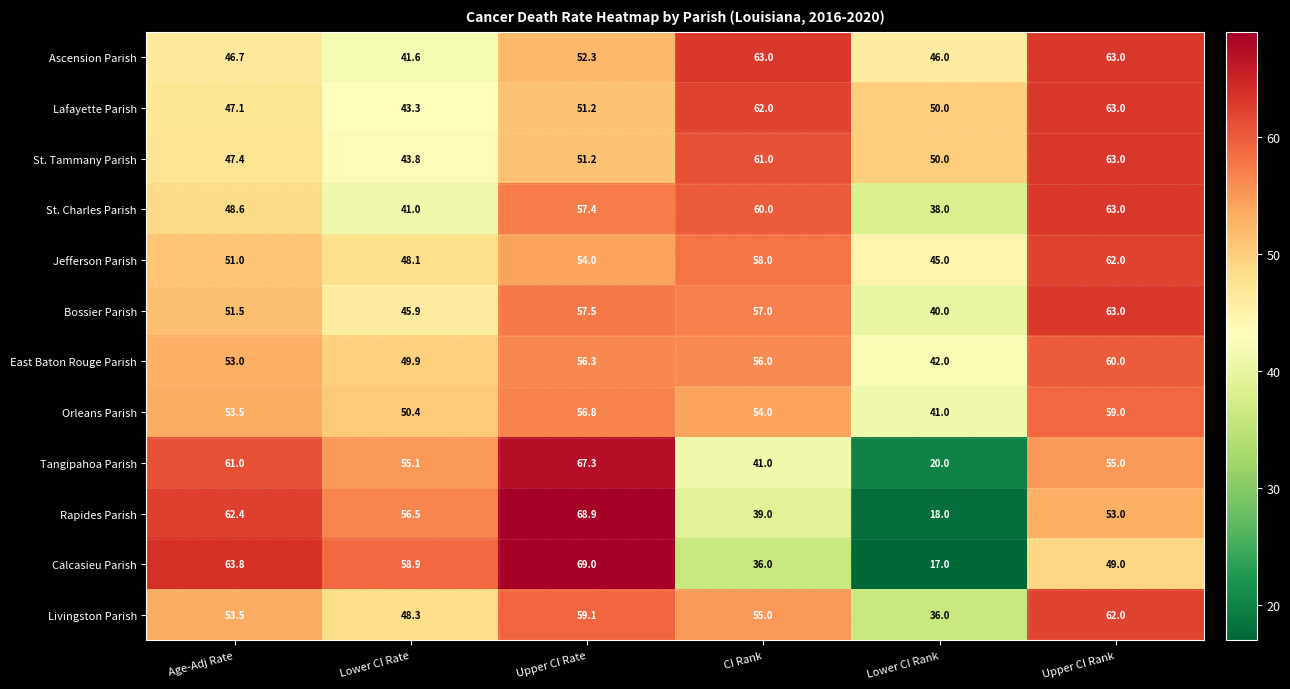

The value of St. Tammany Parish at Age-Adj Rate is 30.9. True or false?

False